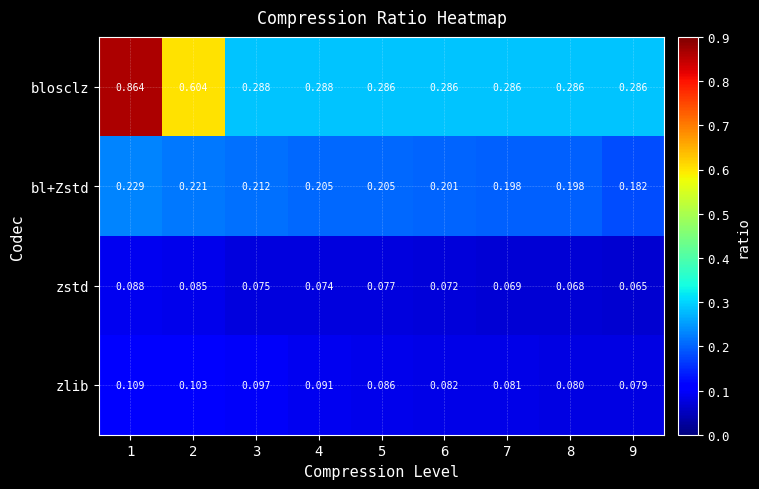

How many data points does each series have?

9